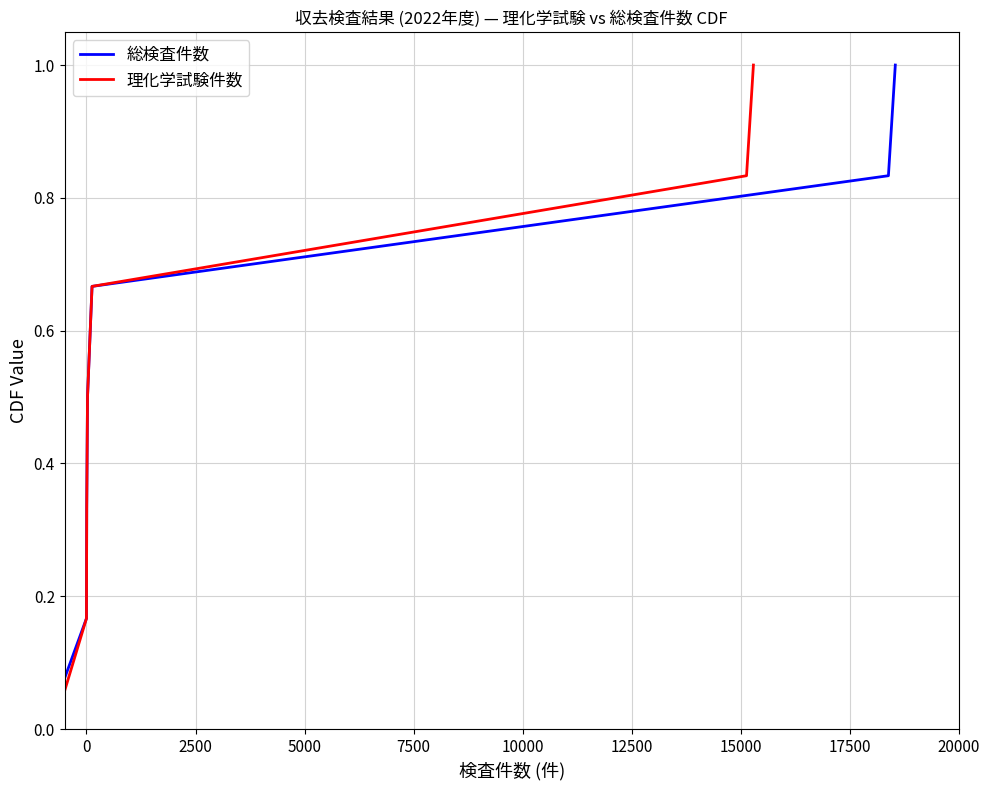

What is the average value of the 総検査件数 series?

0.5